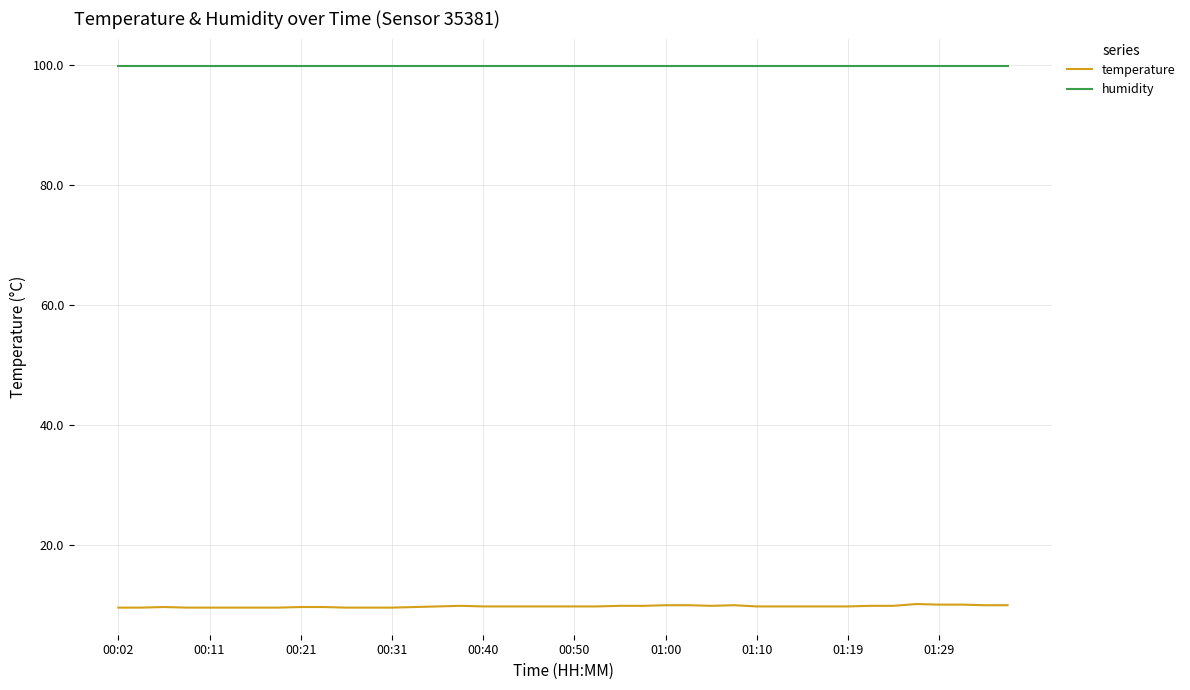

What are all the series names shown in the legend?

temperature, humidity